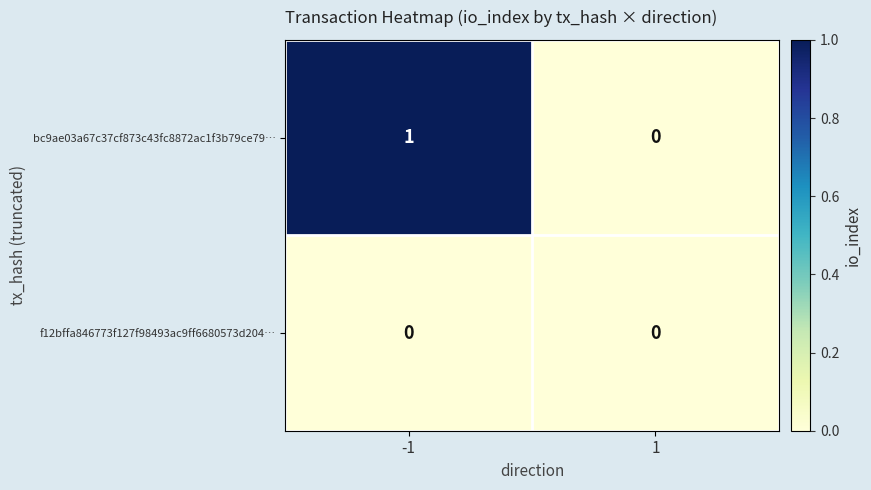

The value of f12bffa846773f127f98493ac9ff6680573d204… at 1 is 0. True or false?

True